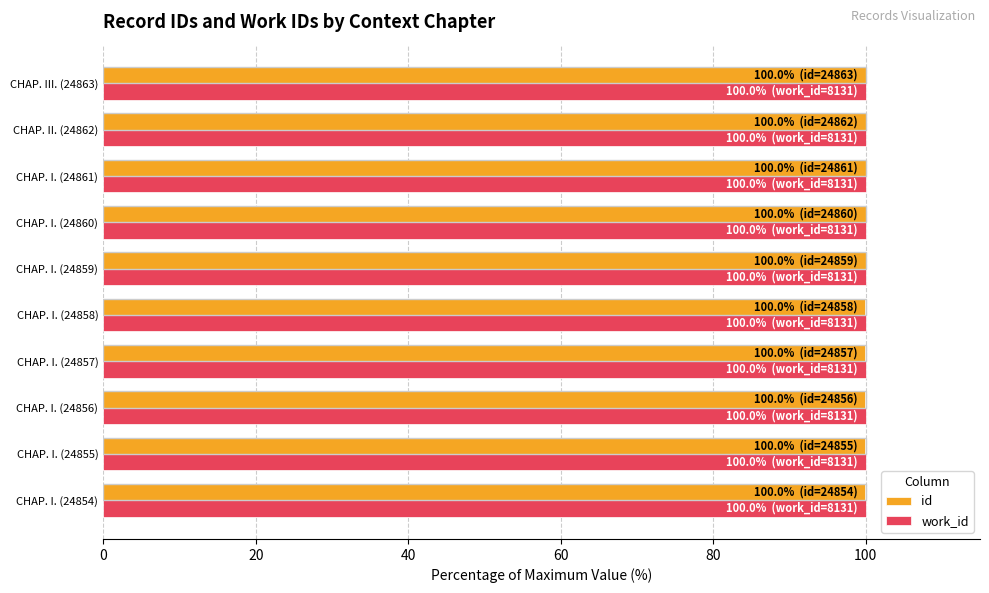

What is the total value across all series at CHAP. III. (24863)?

200.0